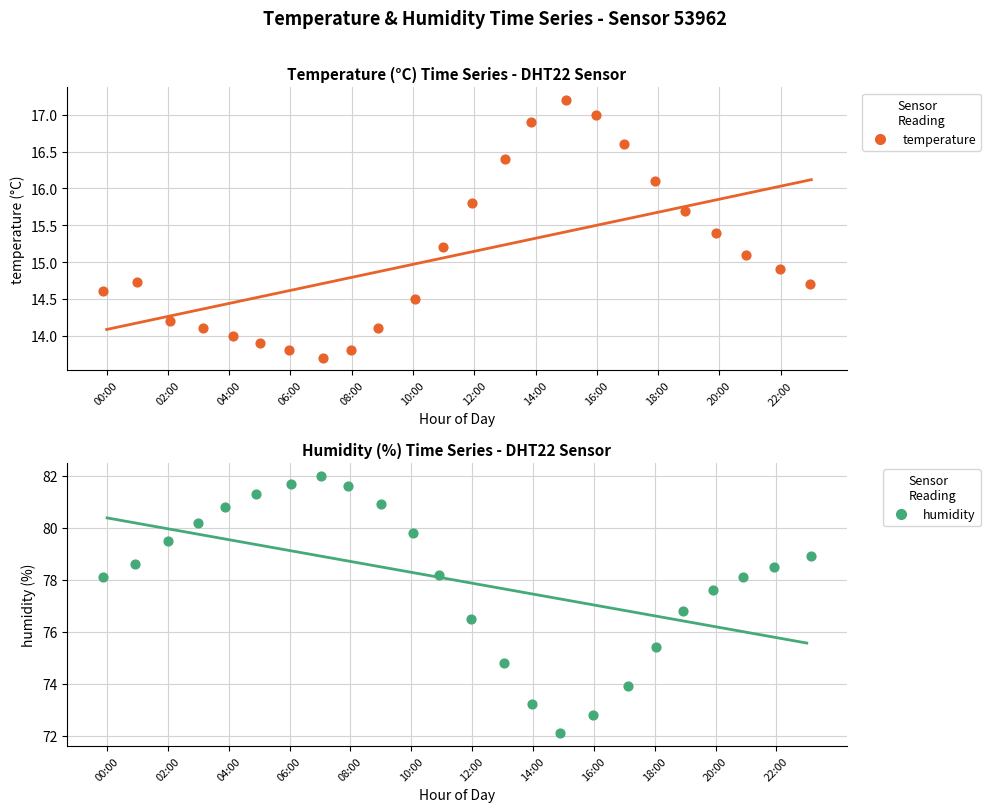

What are all the series names shown in the legend?

temperature, humidity